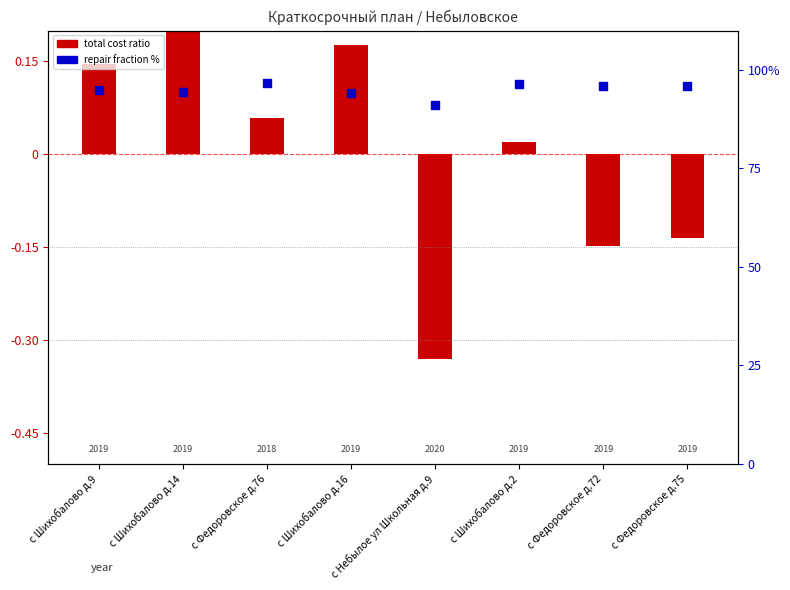

At which category is the sum across all series the highest?

с Федоровское д.76